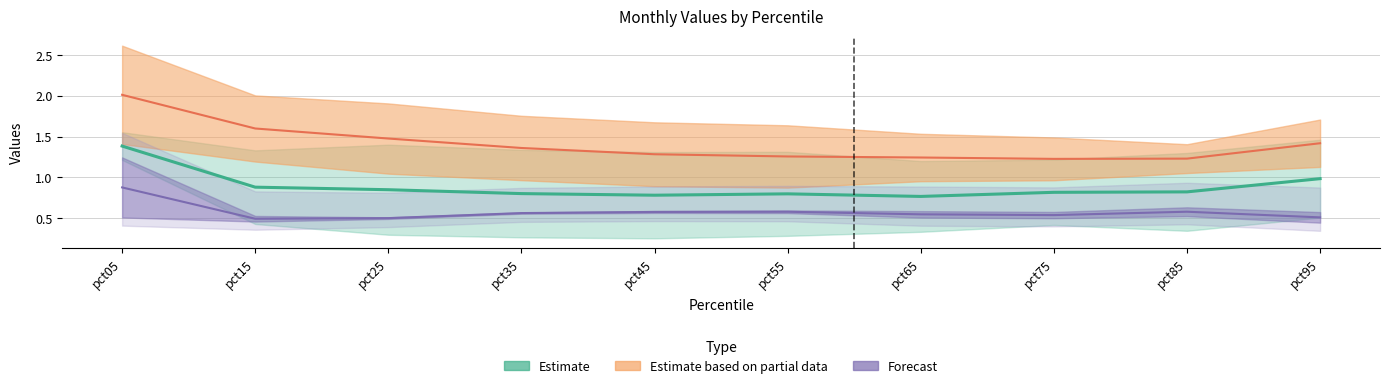

Where is the first local maximum?

pct55